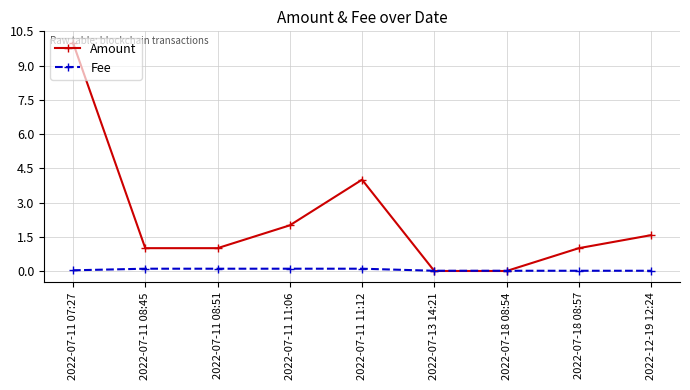

Where do Fee and Amount first cross each other?

2022-07-11 11:12 and 2022-07-13 14:21